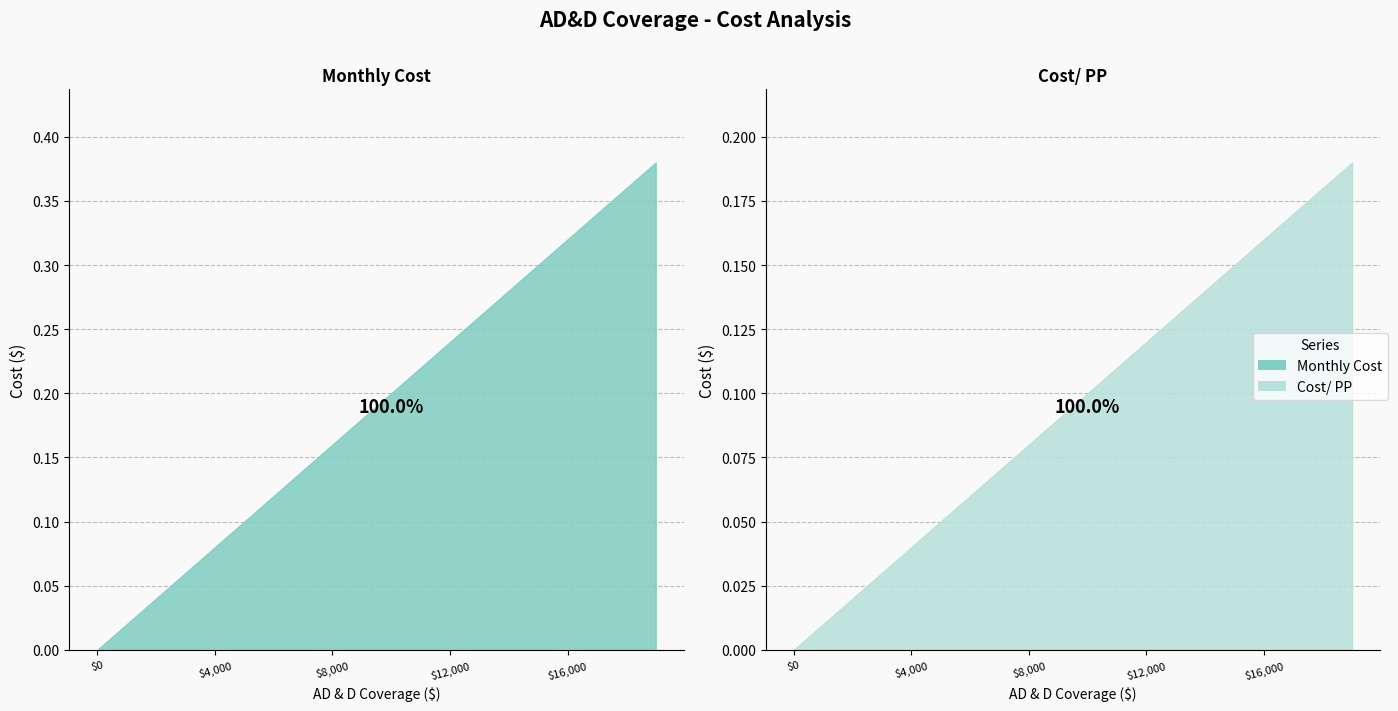

True or false: Cost/ PP and Monthly Cost cross at least once.

False